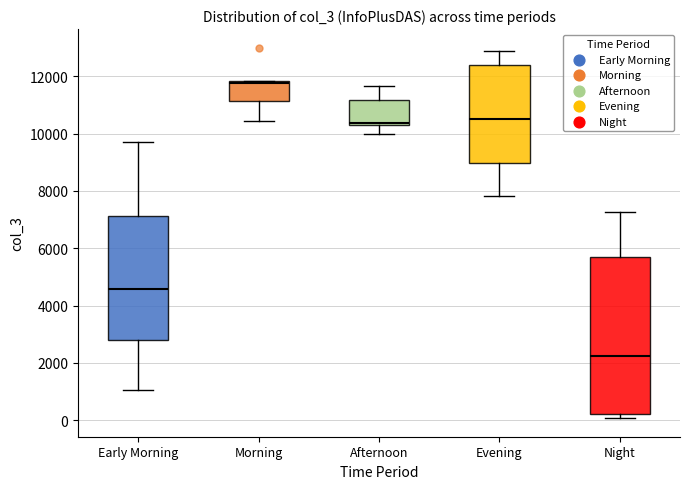

Which box's median line is the lowest?

Night